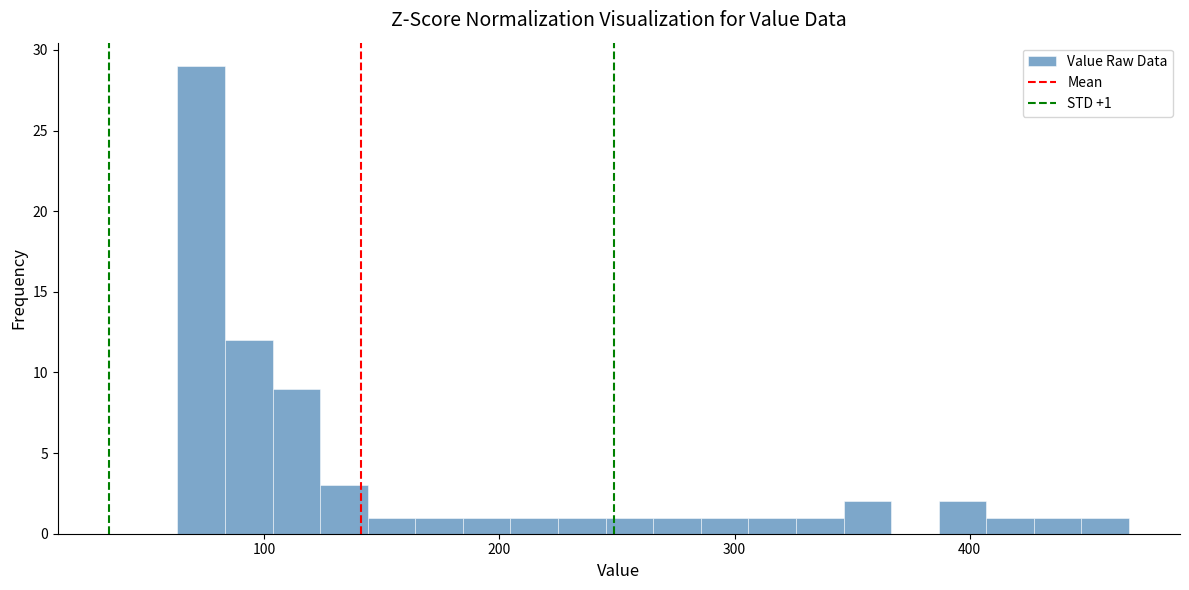

Read against the x-axis, roughly where is the centre of the tallest bar?

70